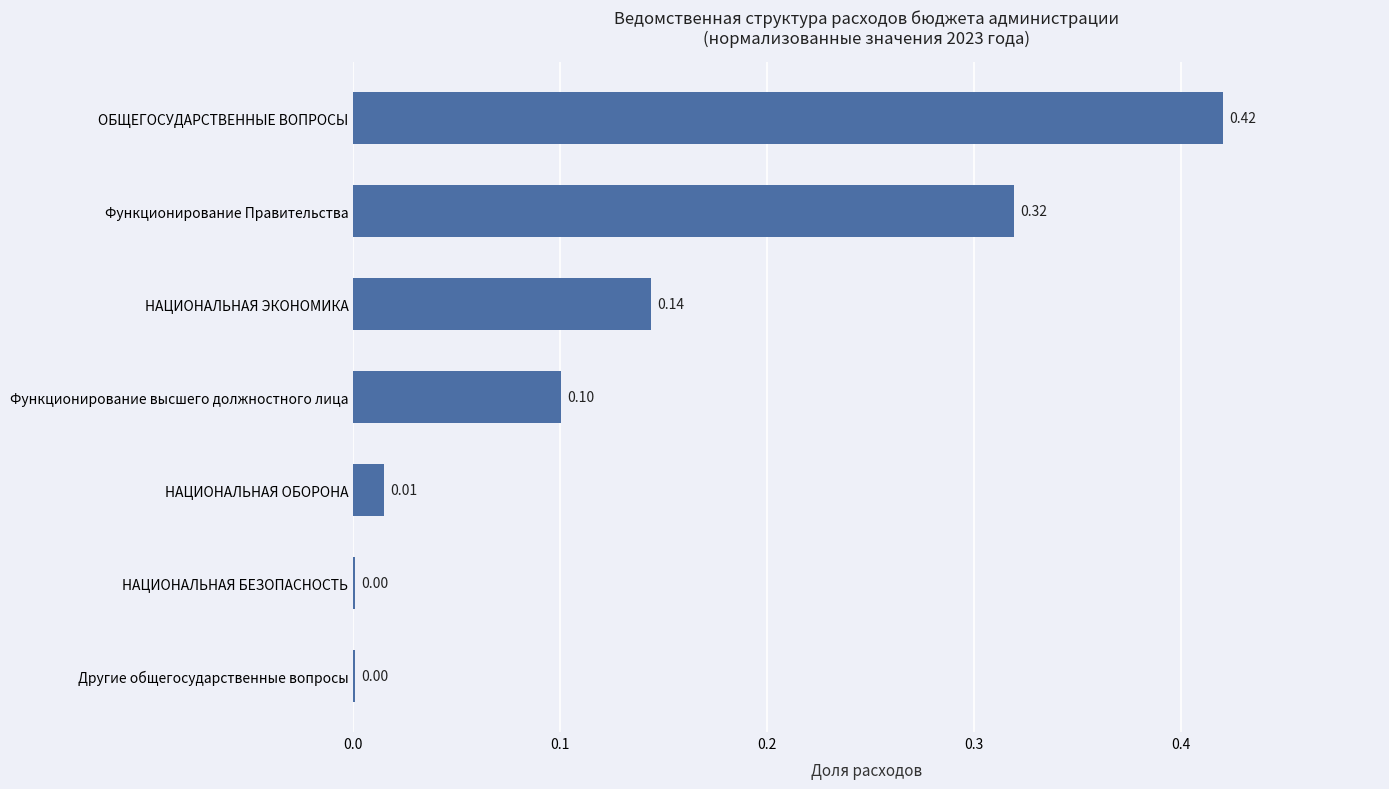

Between ОБЩЕГОСУДАРСТВЕННЫЕ ВОПРОСЫ and НАЦИОНАЛЬНАЯ ЭКОНОМИКА, which is larger?

ОБЩЕГОСУДАРСТВЕННЫЕ ВОПРОСЫ